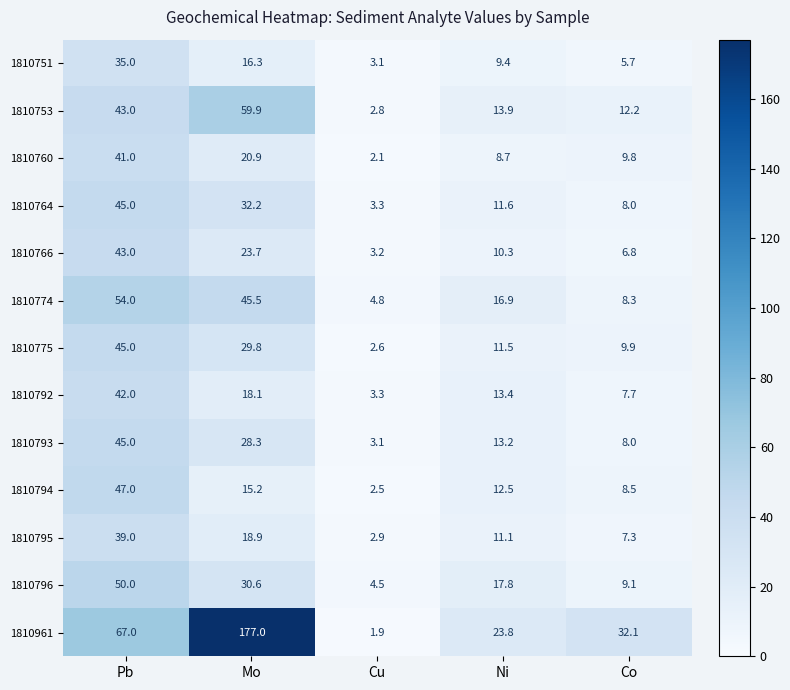

Is the value of 1810796 at Cu greater than the value of 1810766 at Mo?

No